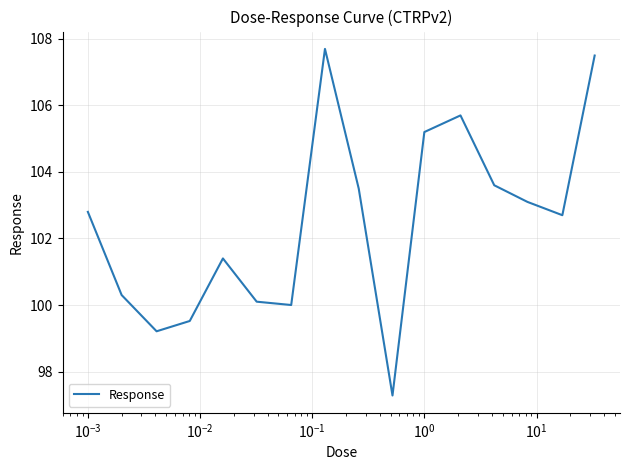

What is the minimum value shown in the chart?

97.3